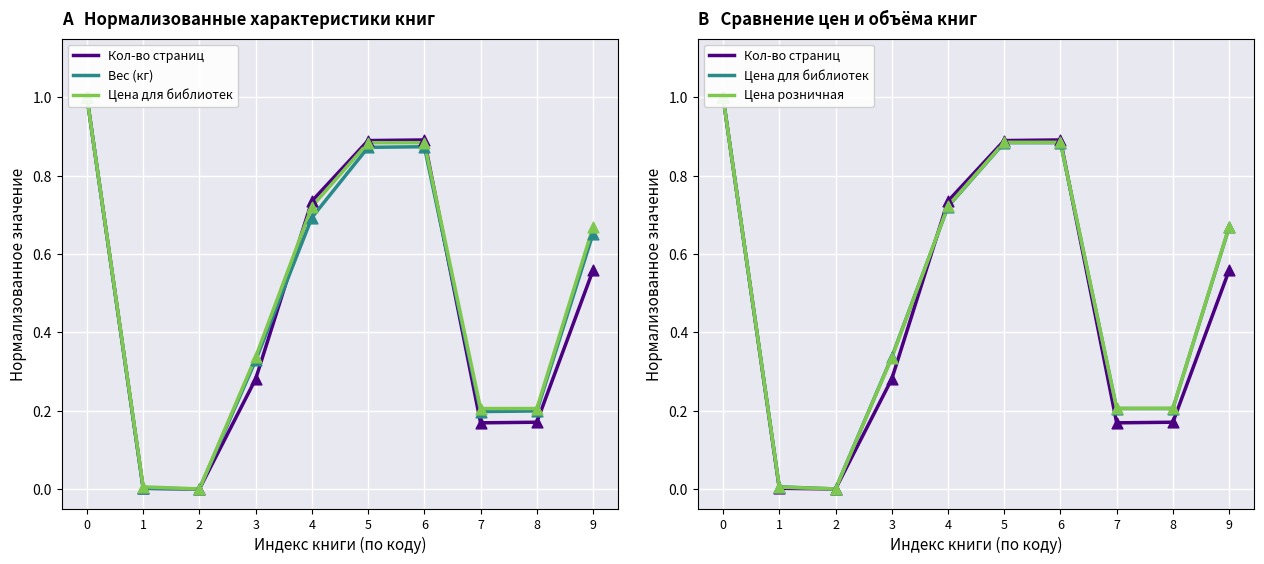

Which series reaches the maximum Y coordinate?

Кол-во страниц